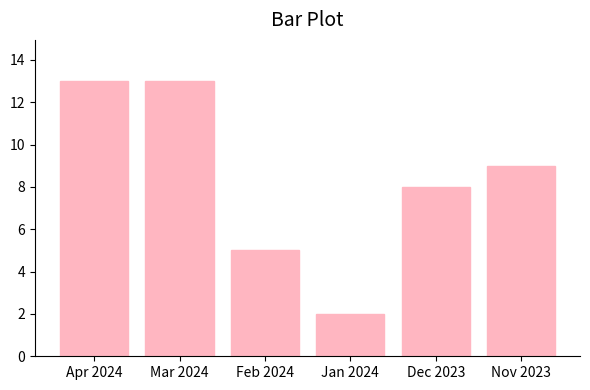

What is the difference between the values at Mar 2024 and Dec 2023?

5